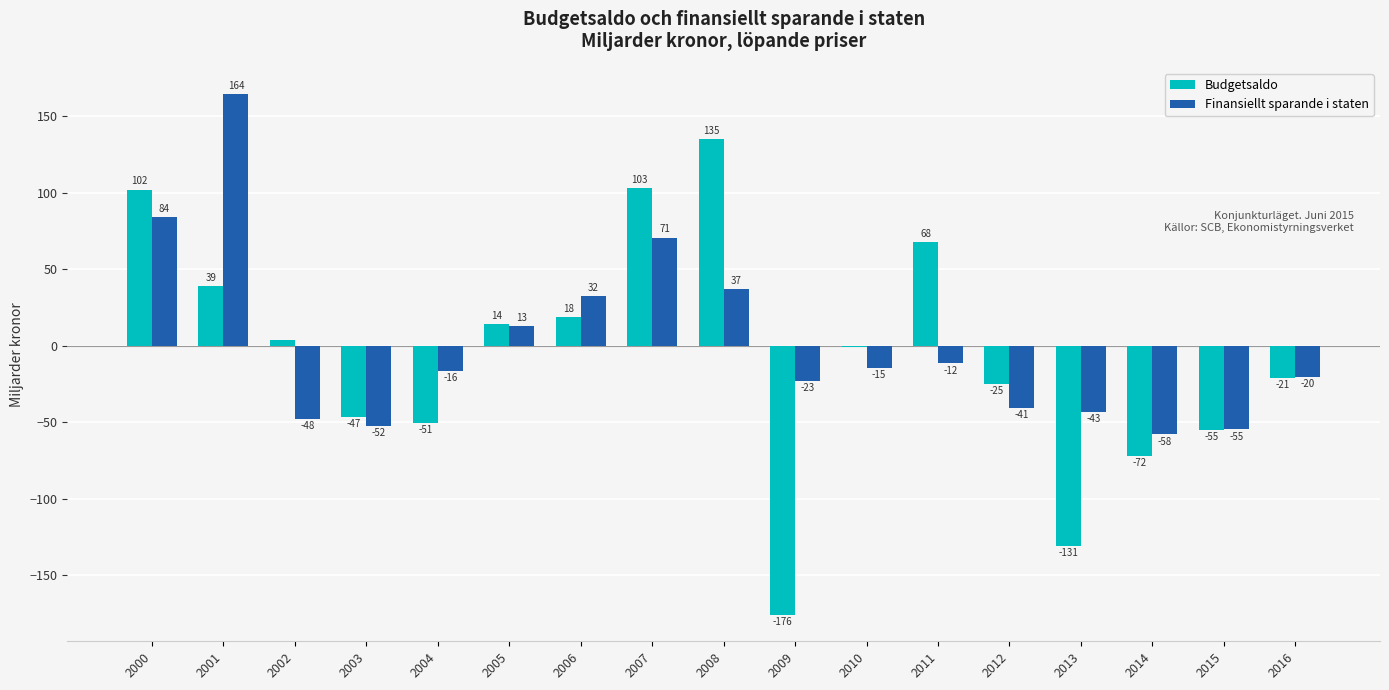

At which category is the sum across all series the highest?

2001